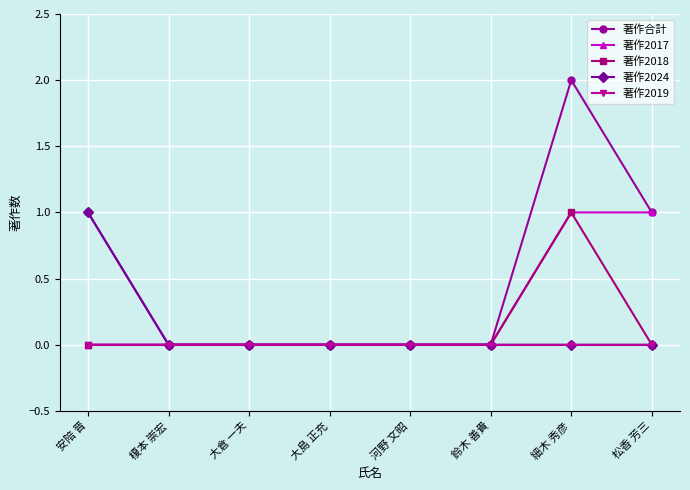

At which category is the sum across all series the highest?

細木 秀彦